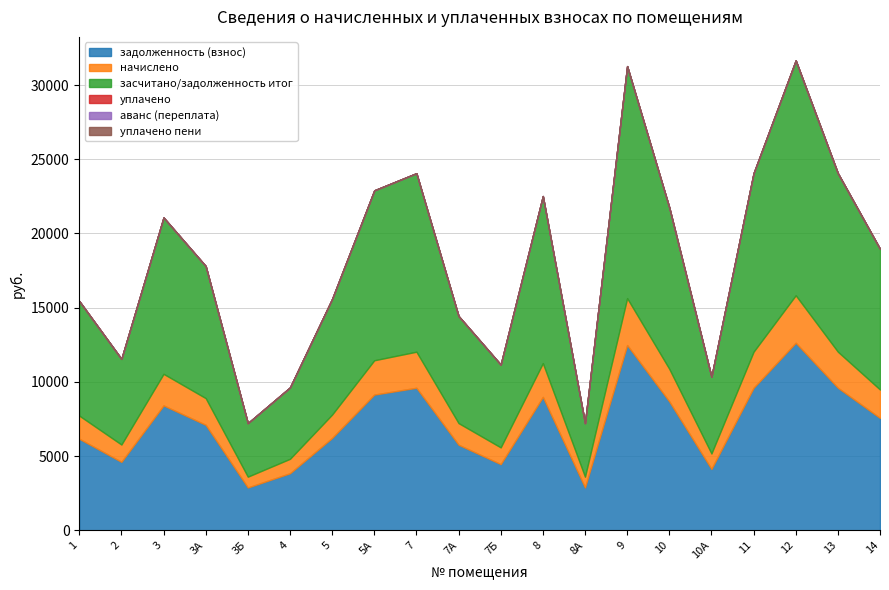

Where is начислено nearest to the value 1963?

14